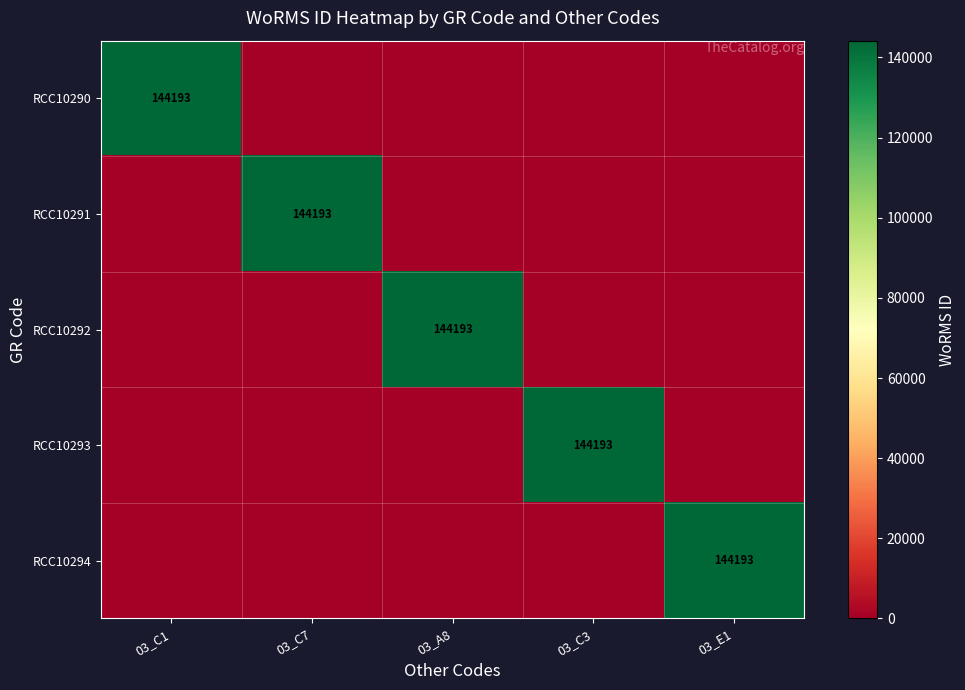

How many values in the RCC10291 series exceed 0?

1